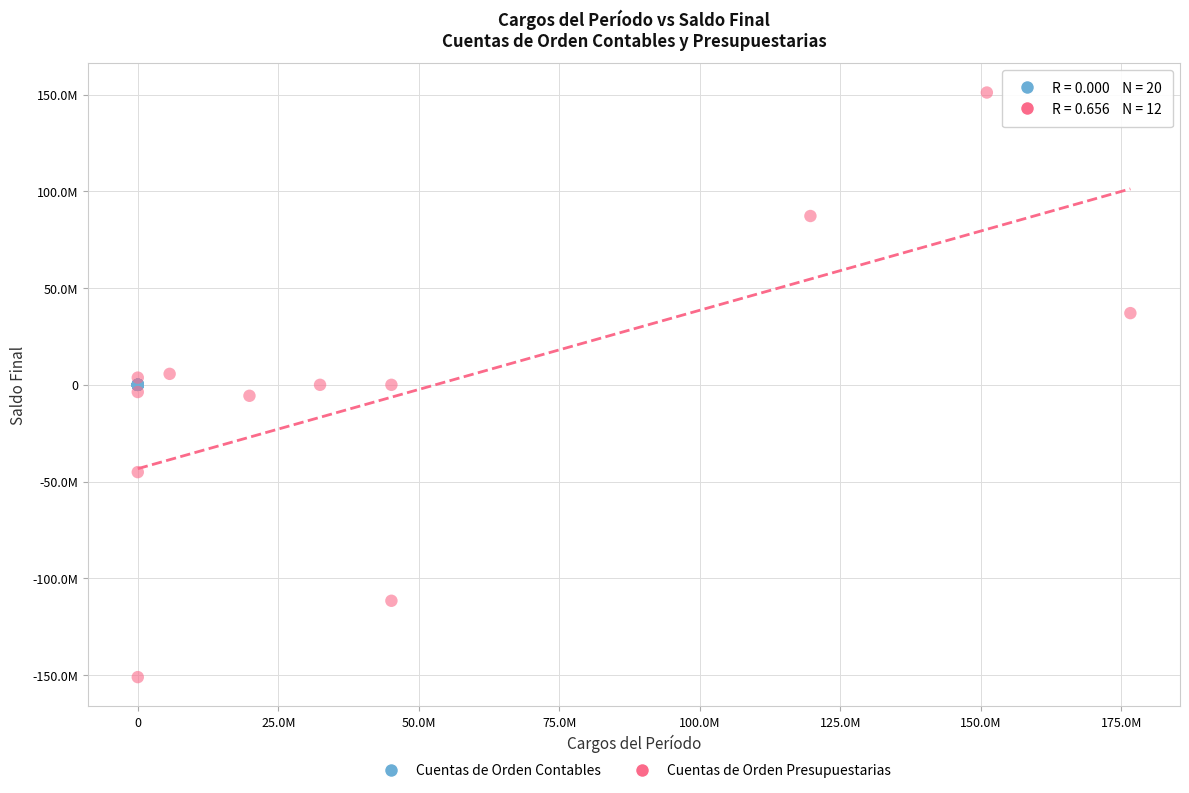

Which series reaches the minimum Y coordinate?

Cuentas de Orden Presupuestarias